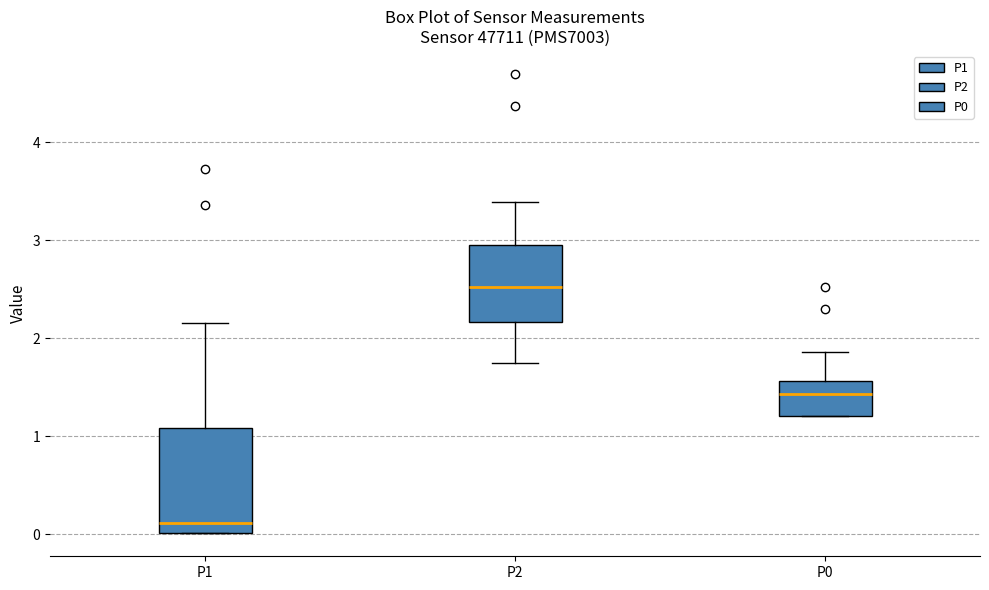

Reading left to right, read every box against the y-axis: the position of its median line, the range the box covers, and the ends of its whiskers. The values are not printed on the chart, so give them approximately, as read against the axis.

P1: median 0.1, box 0.0 to 1.1, whiskers 0.0 to 2.2
P2: median 2.5, box 2.2 to 3.0, whiskers 1.8 to 3.4
P0: median 1.4, box 1.2 to 1.6, whiskers 1.2 to 1.9